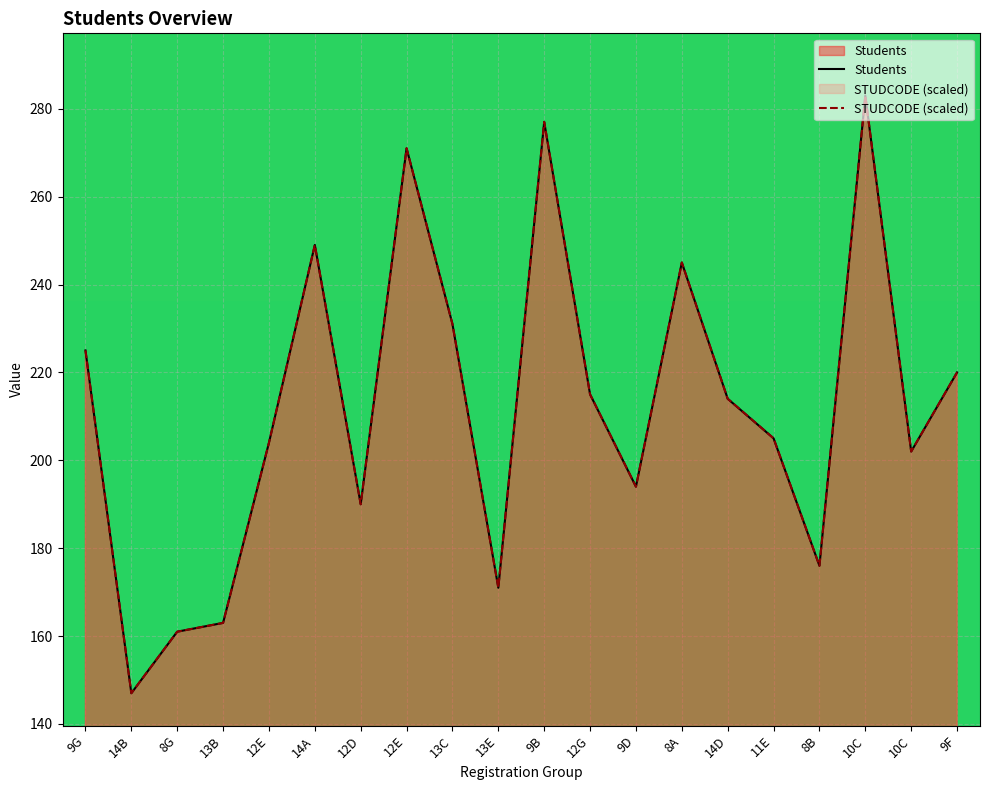

How many data points does each series have?

20